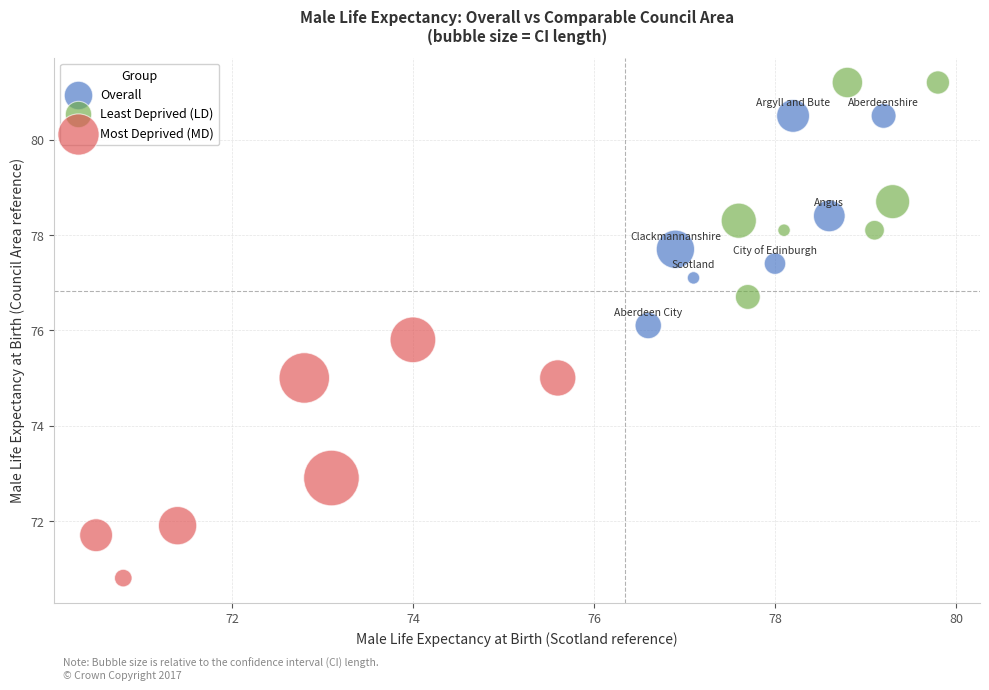

What are all the series names shown in the legend?

Overall, Least Deprived (LD), Most Deprived (MD)